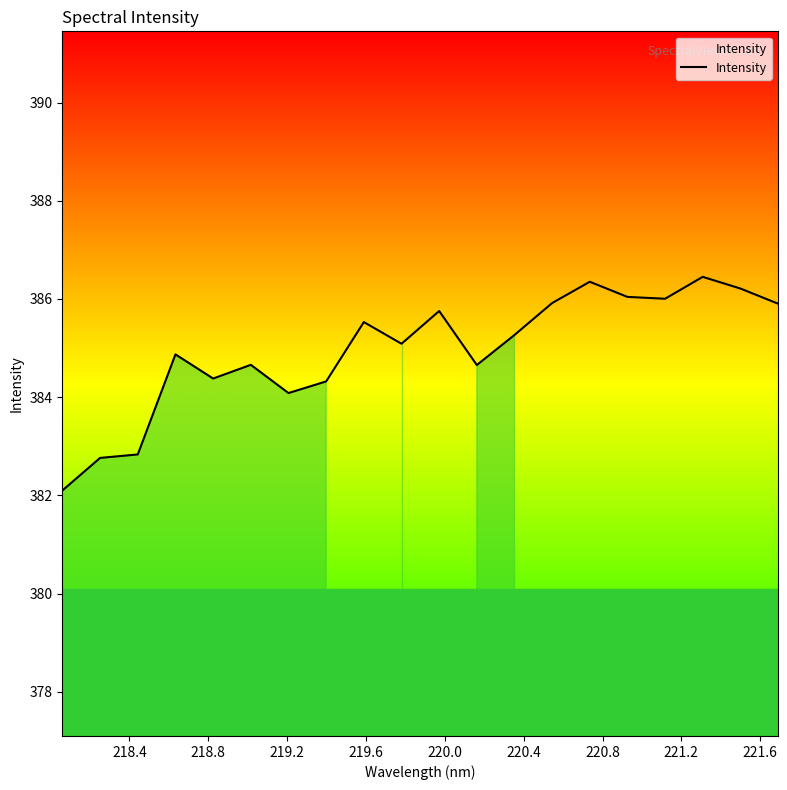

What is the smallest value displayed?

382.1